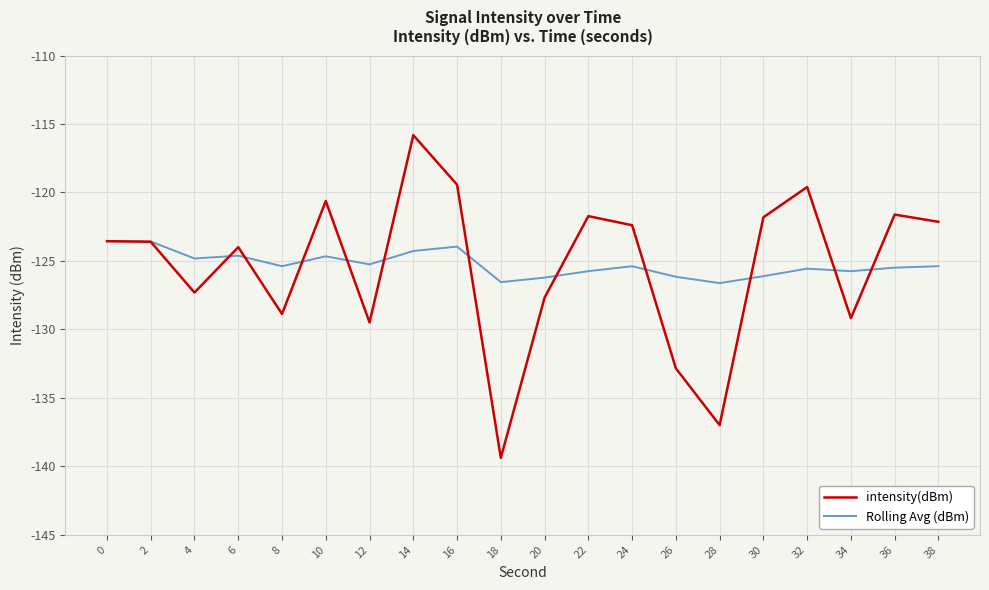

What is the lowest value of the Rolling Avg (dBm) series?

-126.6